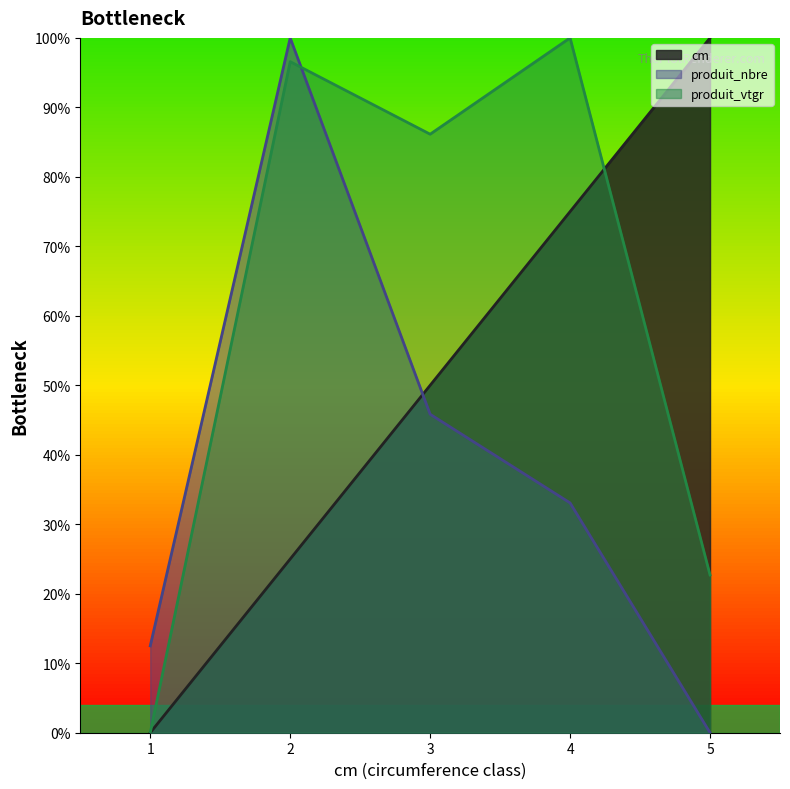

List the series in order of their overall mean, highest first.

produit_vtgr (line), cm (line), produit_nbre (line)